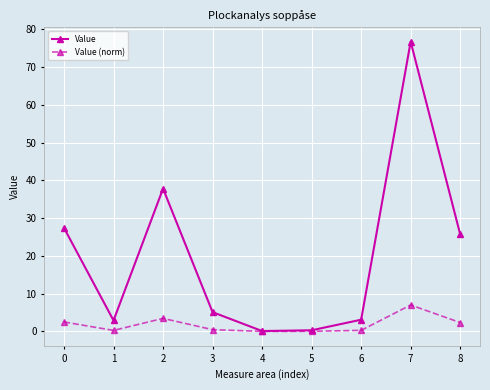

What is the value of the Value point at the 7th from the left?

3.1